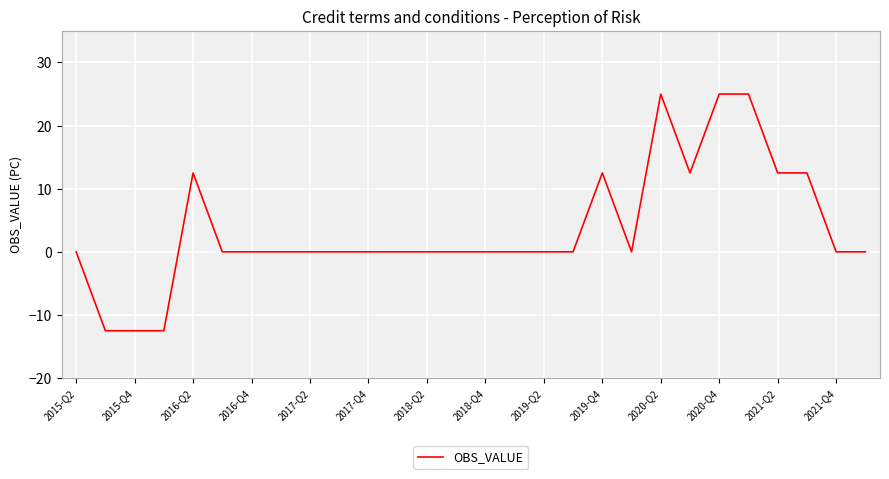

What is the smallest value displayed?

-12.5